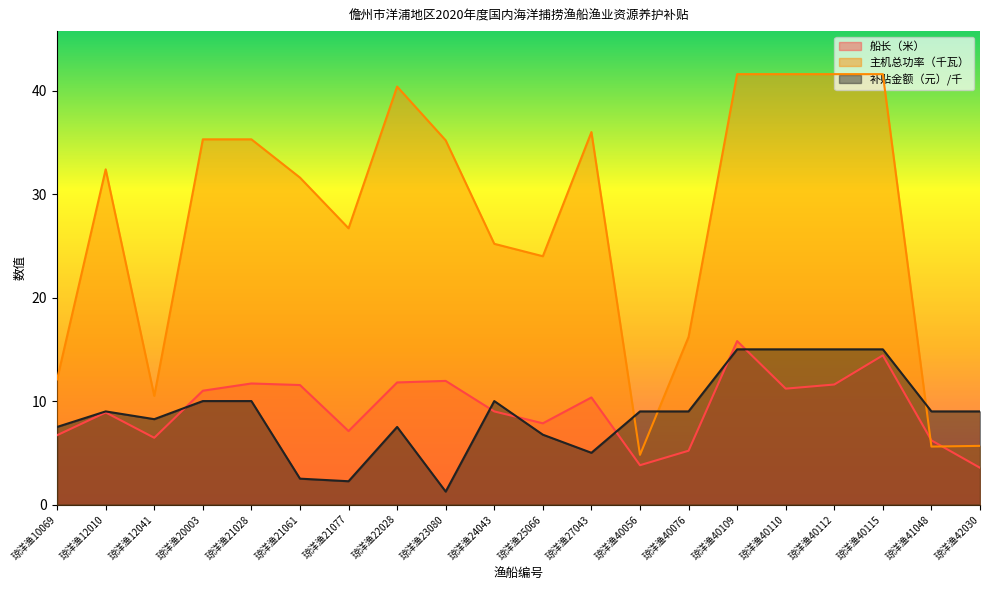

List the series in order of their peak value, highest first.

主机总功率（千瓦）, 船长（米）, 补贴金额（元）/千